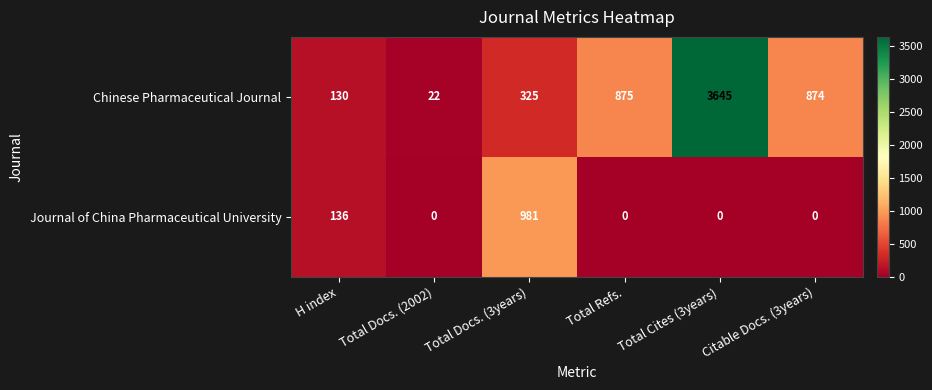

List the series in order of their peak value, lowest first.

Journal of China Pharmaceutical University, Chinese Pharmaceutical Journal